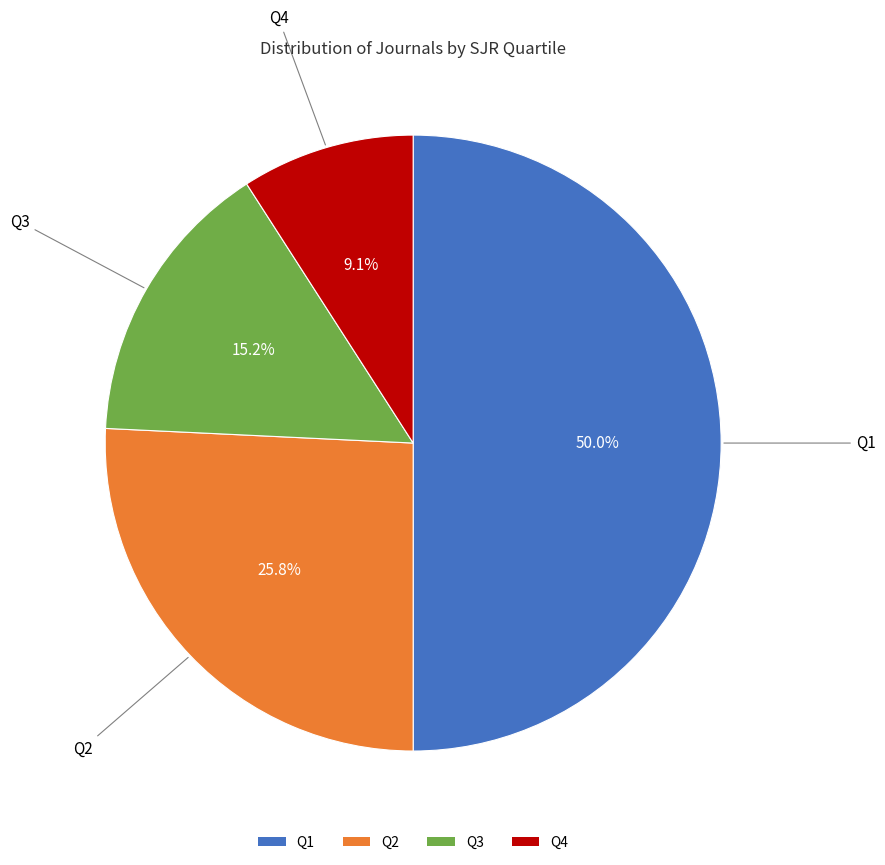

What percentage is NOT represented by Q4?

90.9%